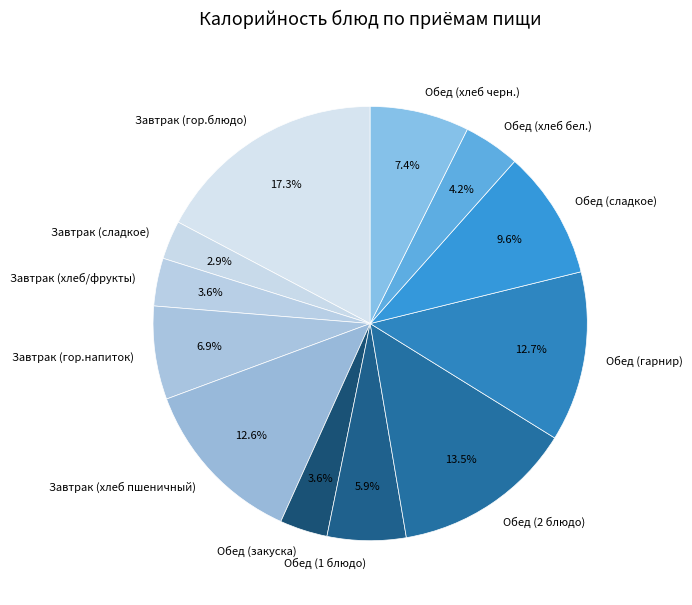

What is the ratio of the value at Обед (сладкое) to the value at Завтрак (сладкое)?

3.3